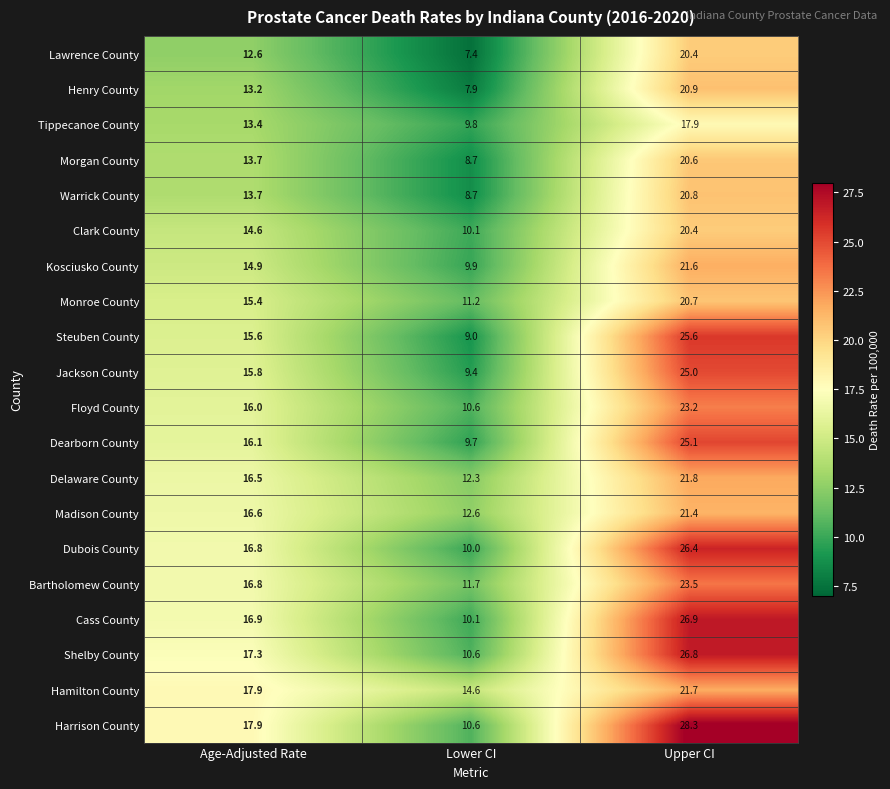

Between Age-Adjusted Rate and Upper CI, which series saw the biggest shift?

Harrison County